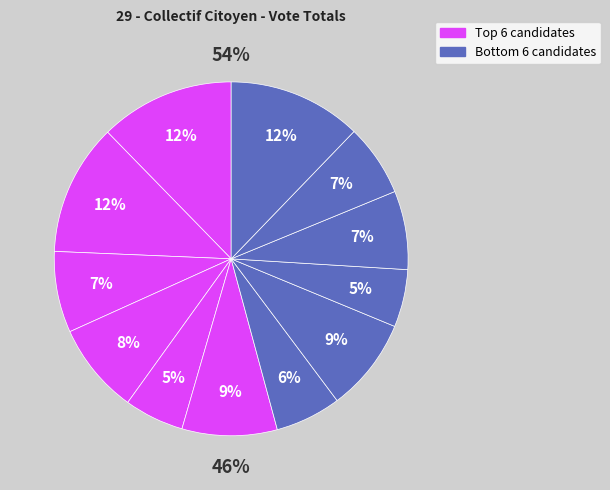

True or false: THIEULE Lucie accounts for 20% of the total.

False